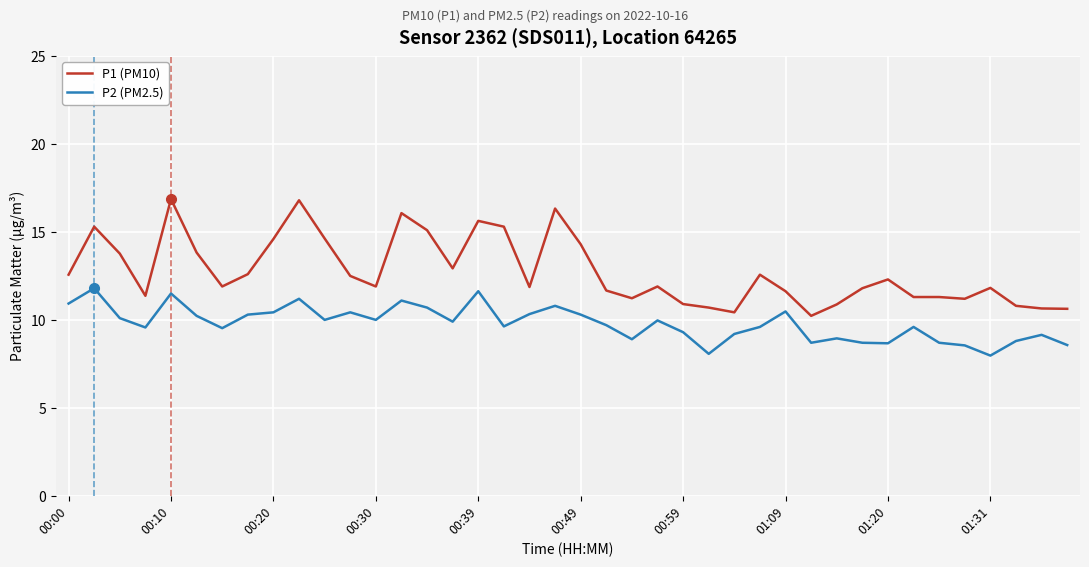

Which series has the largest range (max minus min)?

P1 (PM10)